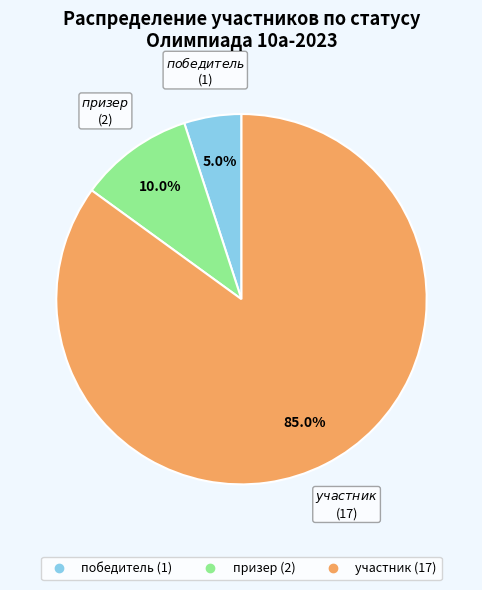

To the nearest percent, what is the difference between the largest and smallest slice percentages?

80%